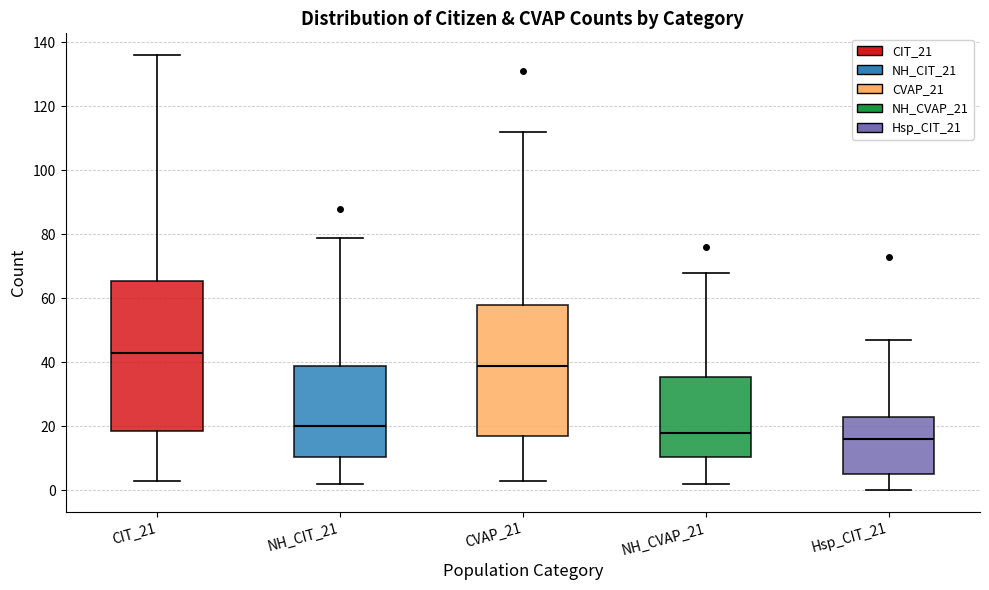

Which box has the lowest median line?

Hsp_CIT_21